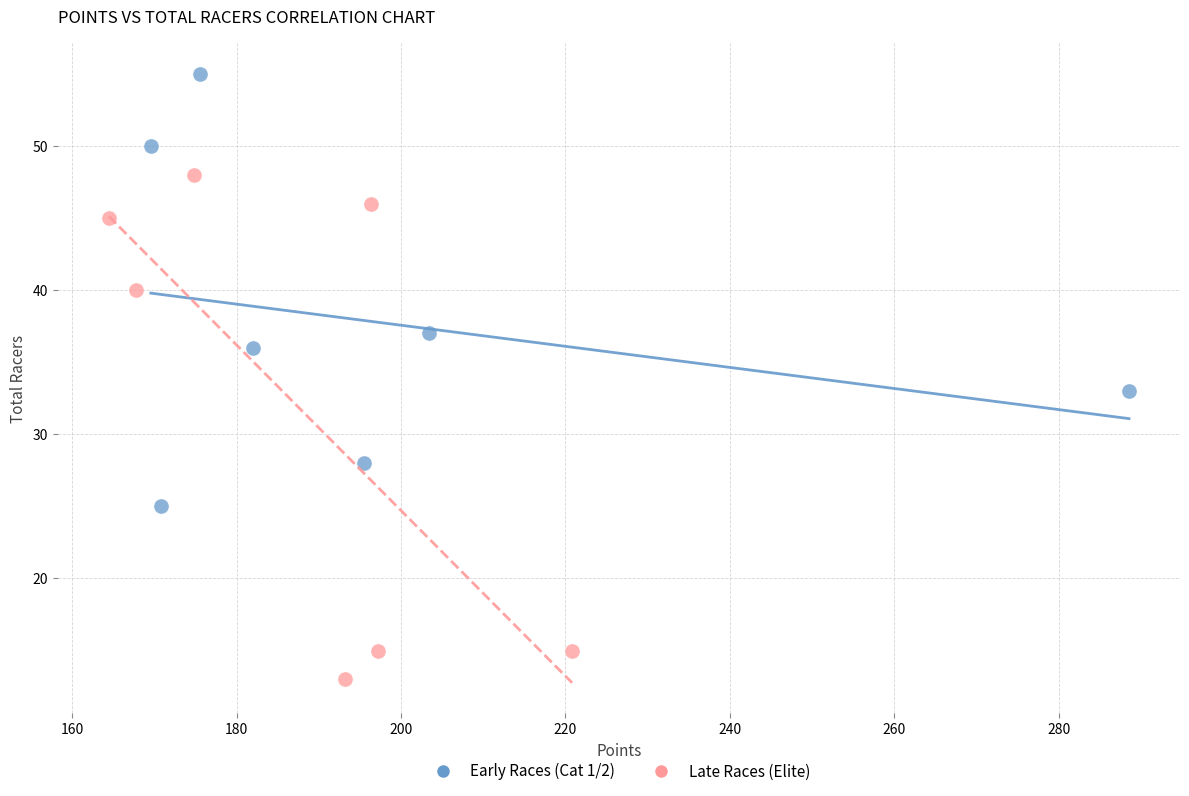

Which series contains the highest Y value?

Early Races (Cat 1/2)